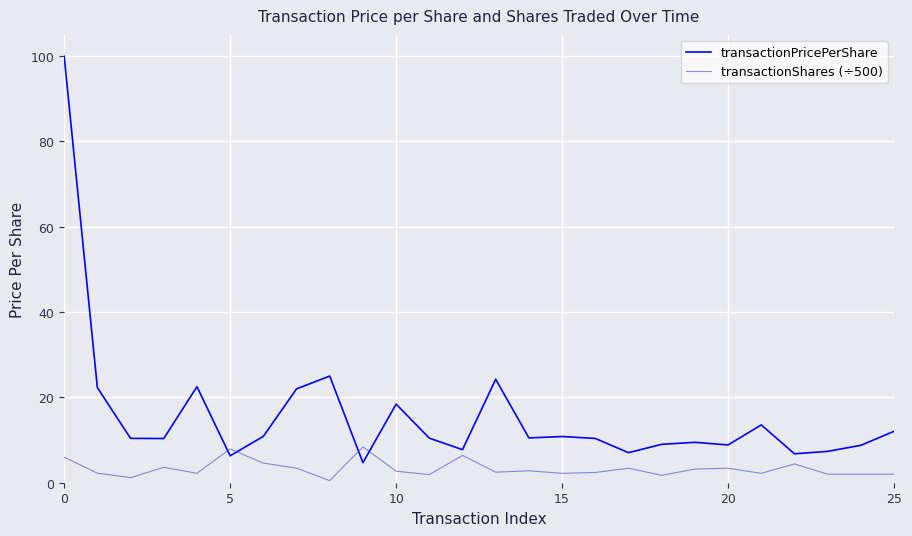

Which series has the largest range (max minus min)?

transactionPricePerShare